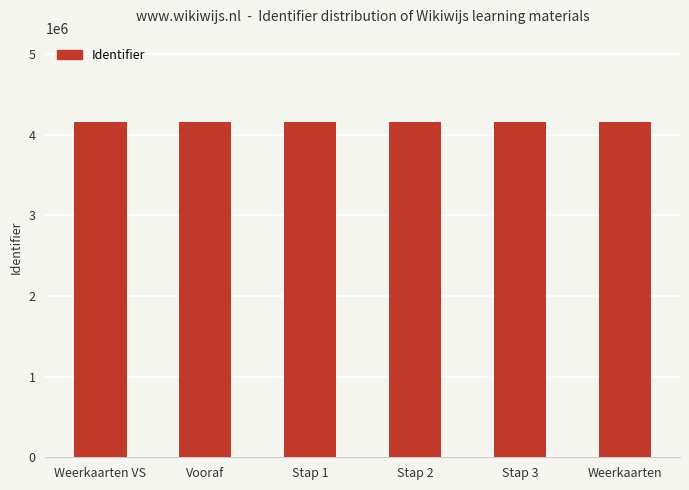

What is the label of the 4th bar from the right?

Stap 1